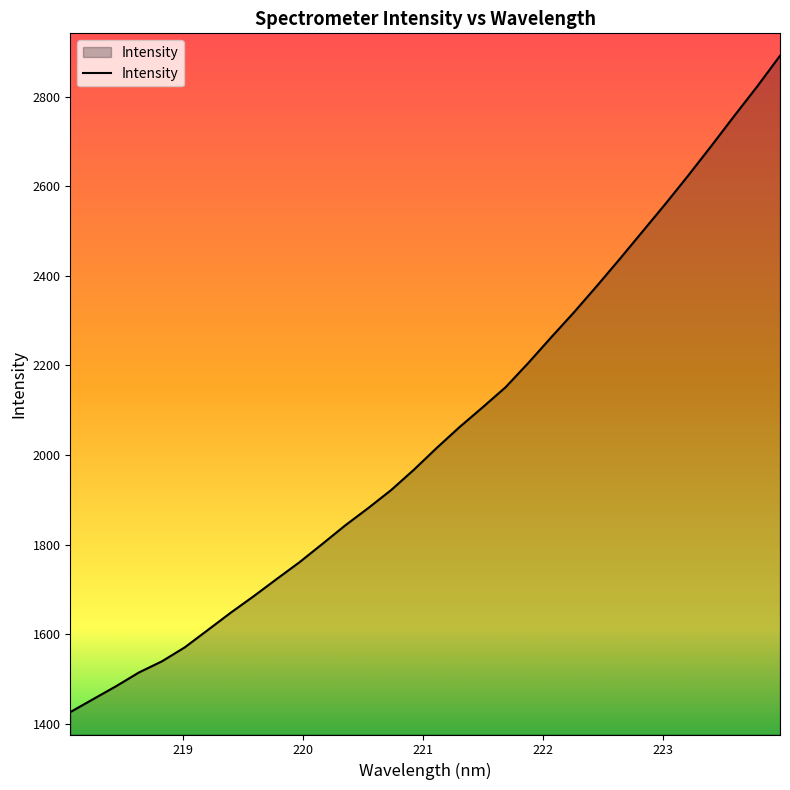

What is the maximum value shown in the chart?

2891.7